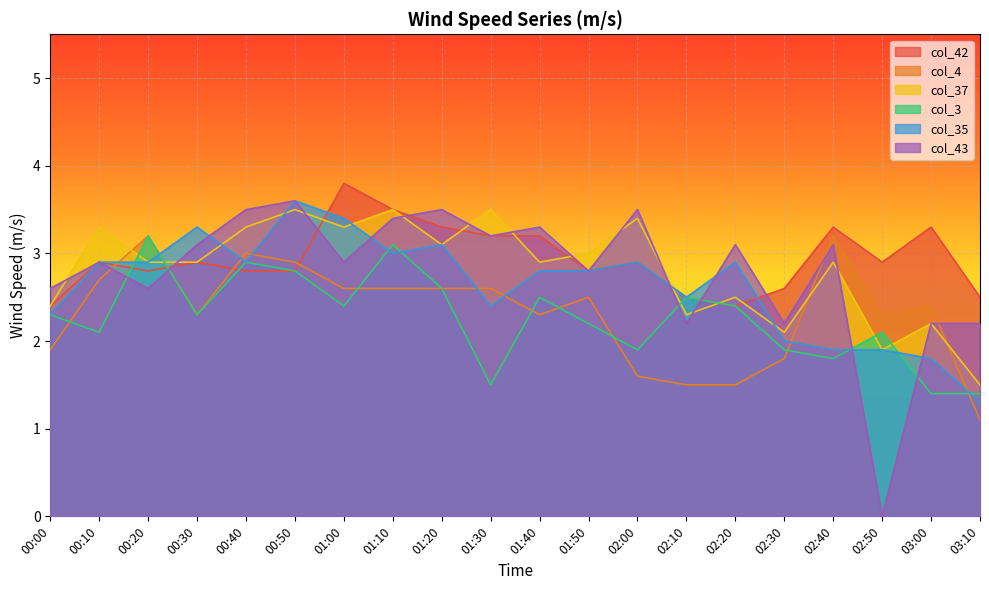

What are all the series names shown in the legend?

col_42, col_4, col_37, col_3, col_35, col_43